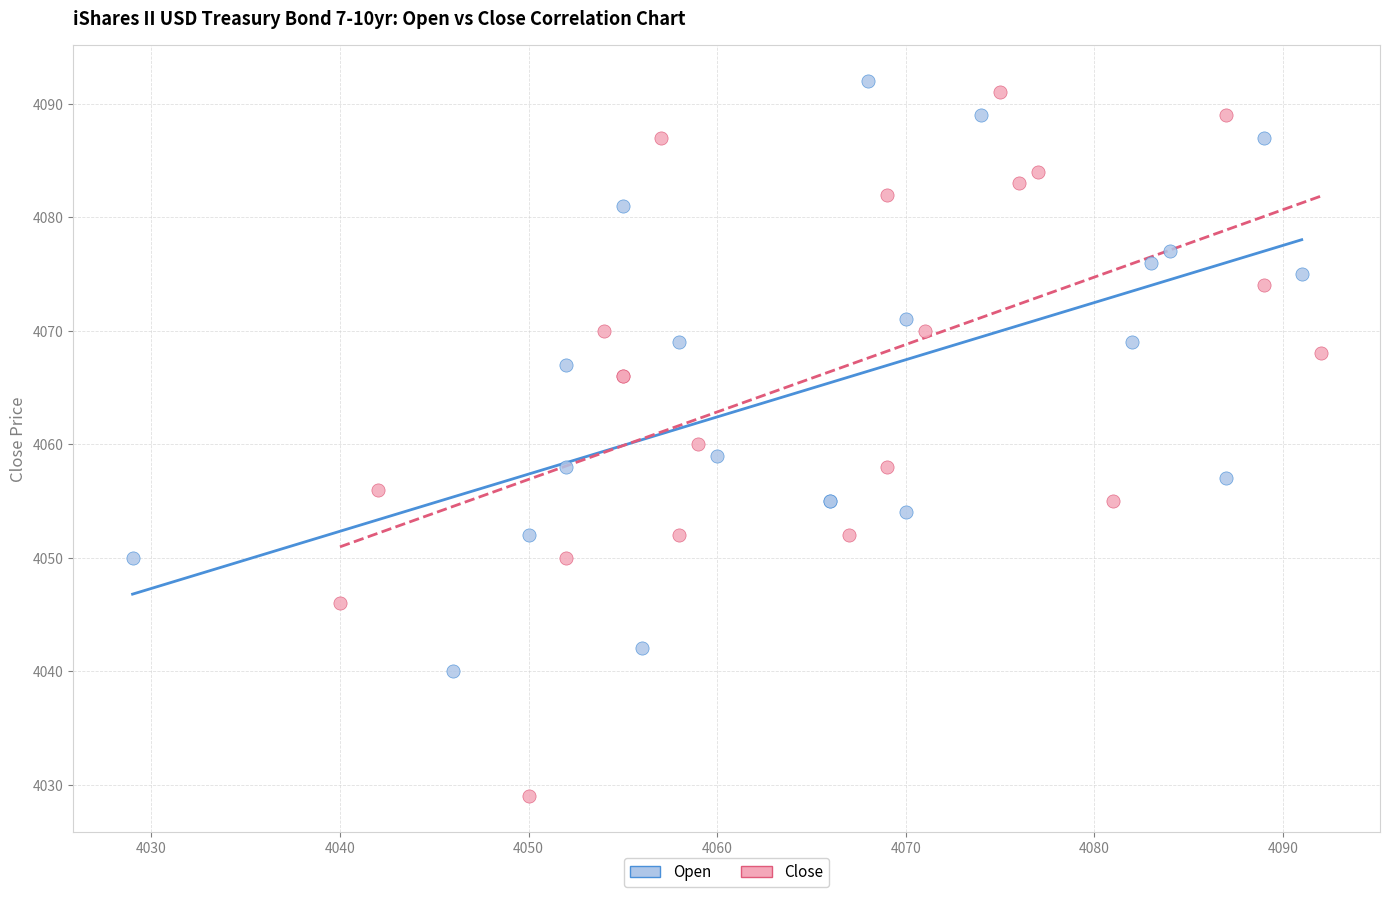

What are all the series names shown in the legend?

Open, Close